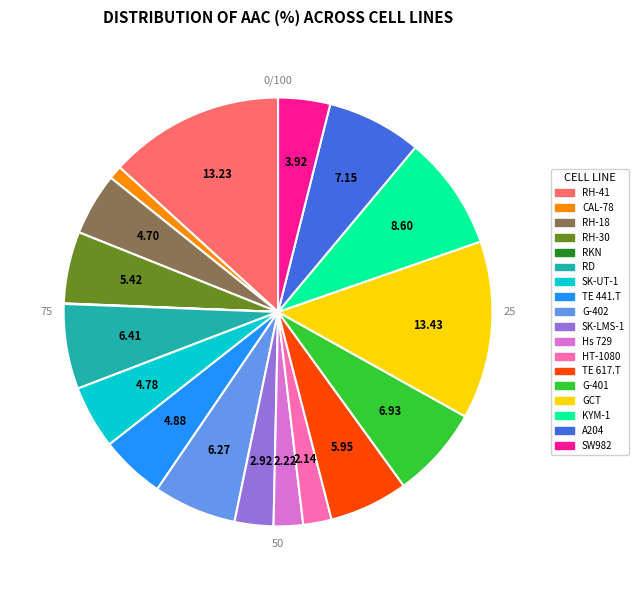

Is there a majority slice in this chart?

No